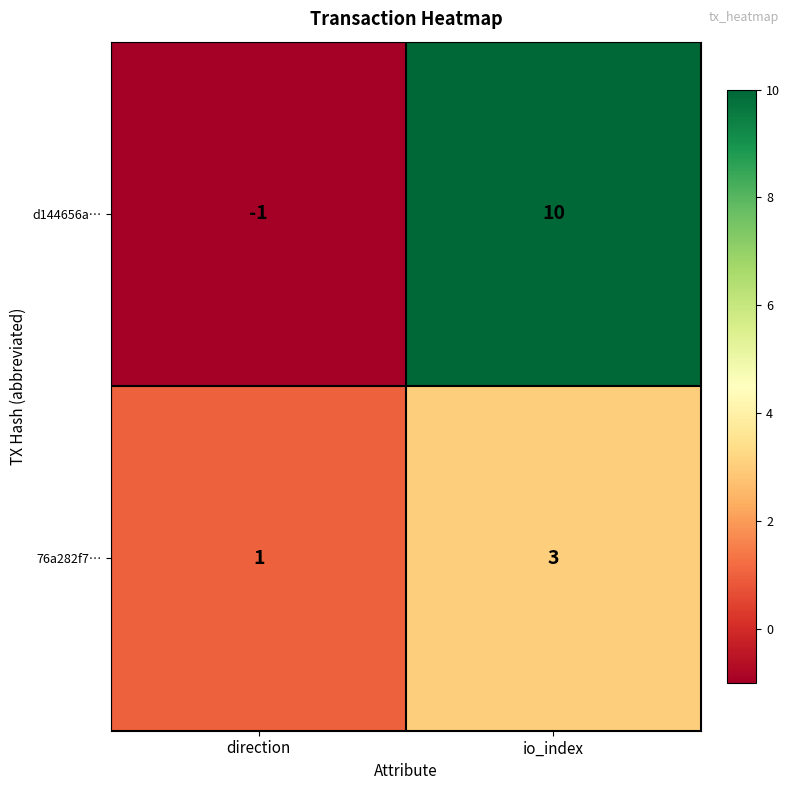

True or false: 76a282f7… has a value of 1 at direction.

True